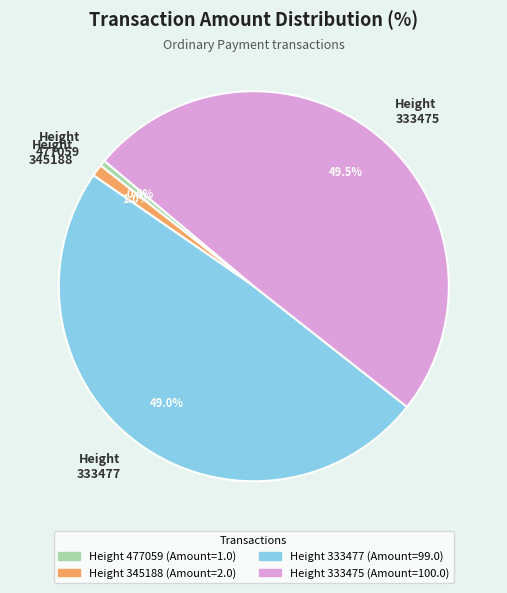

Is there any slice that represents more than half of the pie?

No